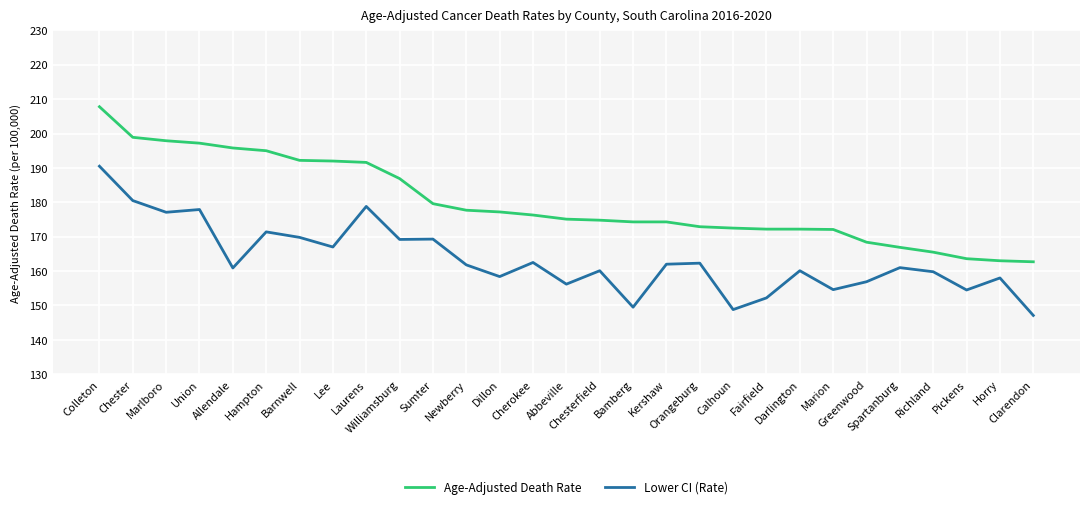

What position from the right is Kershaw?

12